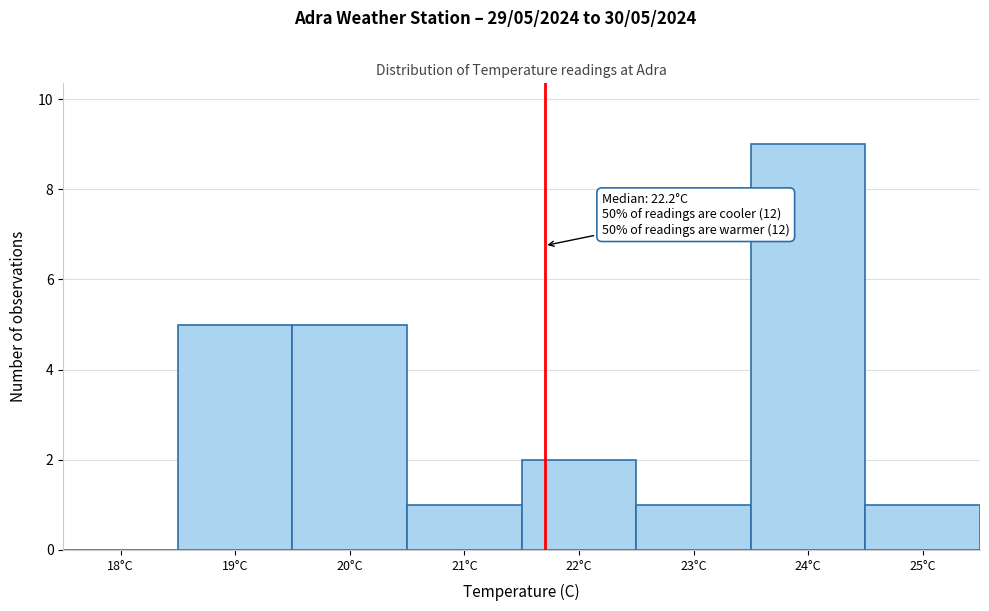

Reading left to right, what are all the values shown in this chart?

18°C=0	19°C=5	20°C=5	21°C=1	22°C=2	23°C=1	24°C=9	25°C=1